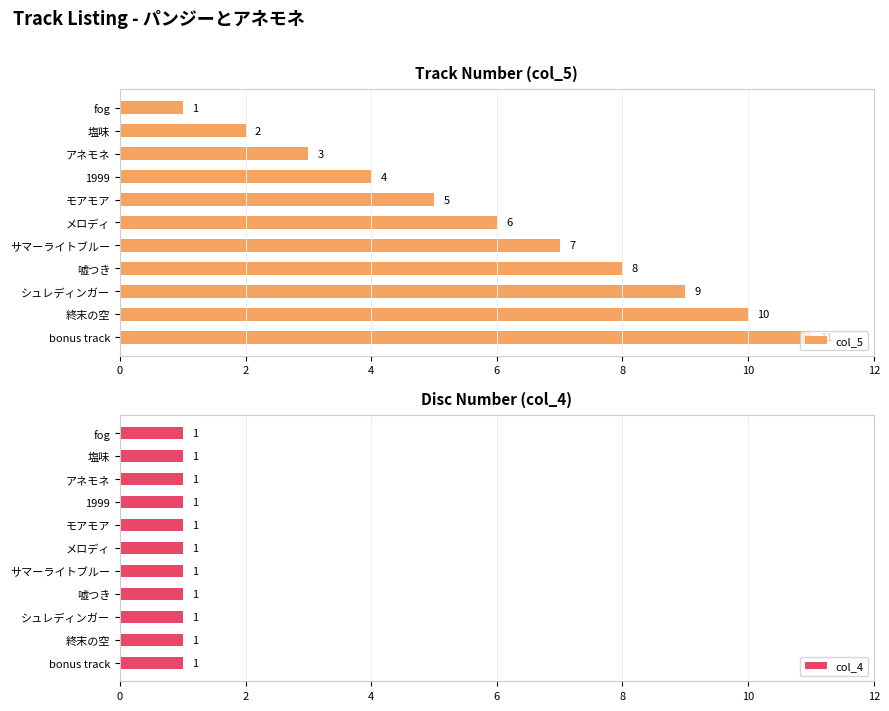

How many groups of bars are there?

11